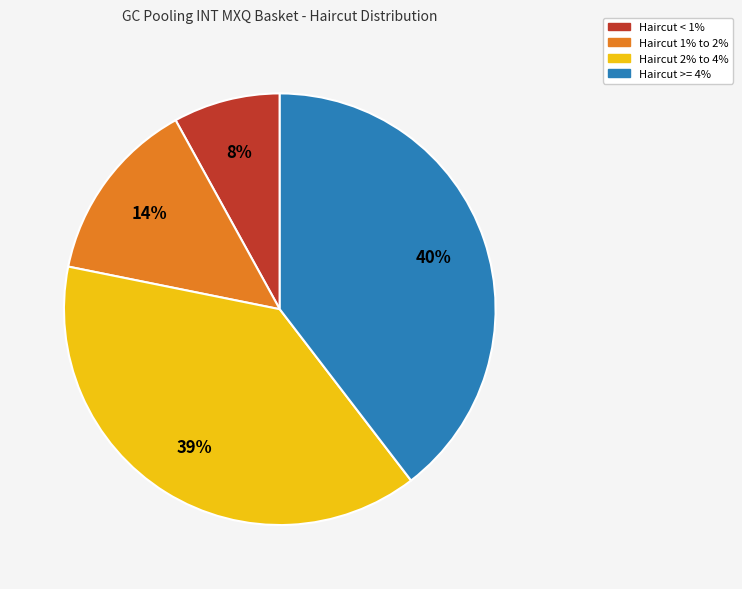

To the nearest percent, what is the difference between the largest and smallest slice percentages?

32%